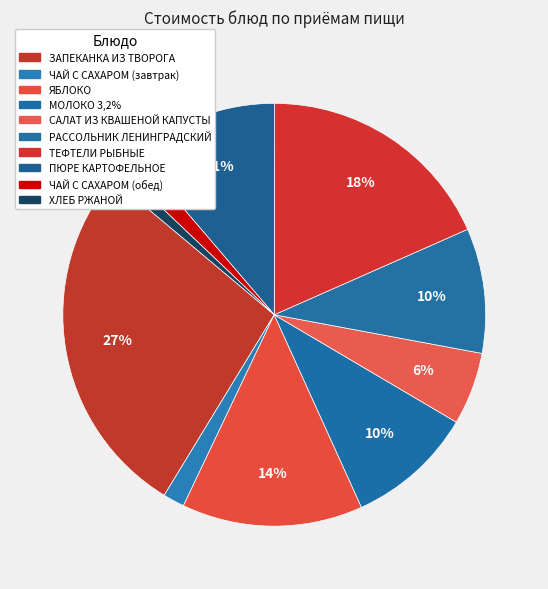

Is it true that ЯБЛОКО is 14% of the pie?

True